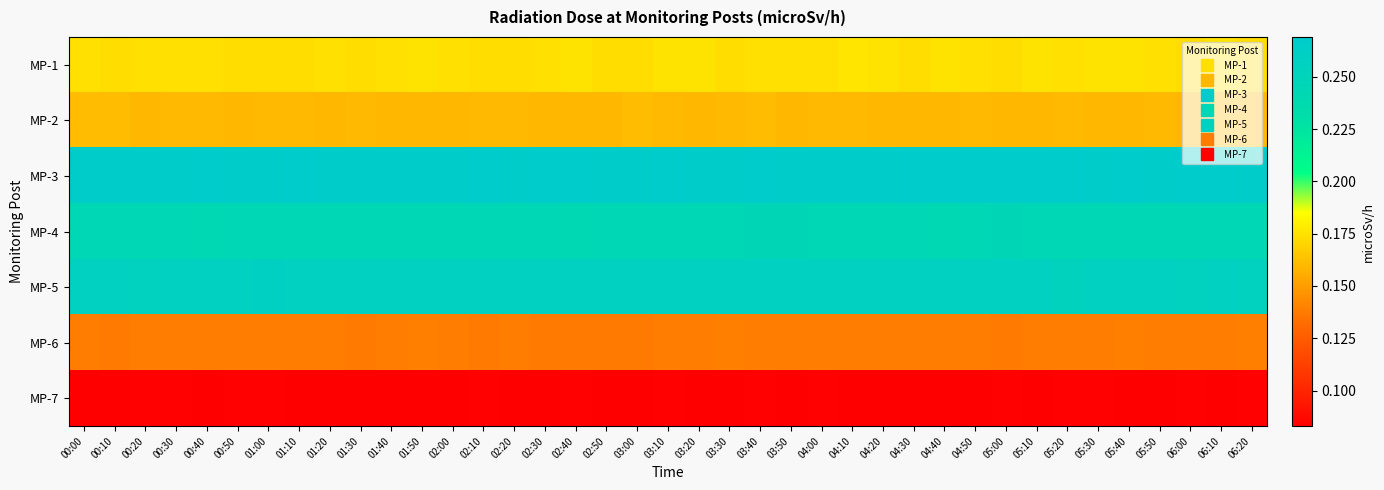

Reading right to left, list all the values displayed in this chart.

MP-1: 06:20=0.2	06:10=0.2	06:00=0.2	05:50=0.2	05:40=0.2	05:30=0.2	05:20=0.2	05:10=0.2	05:00=0.2	04:50=0.2	04:40=0.2	04:30=0.2	04:20=0.2	04:10=0.2	04:00=0.2	03:50=0.2	03:40=0.2	03:30=0.2	03:20=0.2	03:10=0.2	03:00=0.2	02:50=0.2	02:40=0.2	02:30=0.2	02:20=0.2	02:10=0.2	02:00=0.2	01:50=0.2	01:40=0.2	01:30=0.2	01:20=0.2	01:10=0.2	01:00=0.2	00:50=0.2	00:40=0.2	00:30=0.2	00:20=0.2	00:10=0.2	00:00=0.2
MP-2: 06:20=0.2	06:10=0.2	06:00=0.2	05:50=0.2	05:40=0.2	05:30=0.2	05:20=0.2	05:10=0.2	05:00=0.2	04:50=0.2	04:40=0.2	04:30=0.2	04:20=0.2	04:10=0.2	04:00=0.2	03:50=0.2	03:40=0.2	03:30=0.2	03:20=0.2	03:10=0.2	03:00=0.2	02:50=0.2	02:40=0.2	02:30=0.2	02:20=0.2	02:10=0.2	02:00=0.2	01:50=0.2	01:40=0.2	01:30=0.2	01:20=0.2	01:10=0.2	01:00=0.2	00:50=0.2	00:40=0.2	00:30=0.2	00:20=0.2	00:10=0.2	00:00=0.2
MP-3: 06:20=0.3	06:10=0.3	06:00=0.3	05:50=0.3	05:40=0.3	05:30=0.3	05:20=0.3	05:10=0.3	05:00=0.3	04:50=0.3	04:40=0.3	04:30=0.3	04:20=0.3	04:10=0.3	04:00=0.3	03:50=0.3	03:40=0.3	03:30=0.3	03:20=0.3	03:10=0.3	03:00=0.3	02:50=0.3	02:40=0.3	02:30=0.3	02:20=0.3	02:10=0.3	02:00=0.3	01:50=0.3	01:40=0.3	01:30=0.3	01:20=0.3	01:10=0.3	01:00=0.3	00:50=0.3	00:40=0.3	00:30=0.3	00:20=0.3	00:10=0.3	00:00=0.3
MP-4: 06:20=0.2	06:10=0.2	06:00=0.2	05:50=0.2	05:40=0.2	05:30=0.2	05:20=0.2	05:10=0.2	05:00=0.2	04:50=0.2	04:40=0.2	04:30=0.2	04:20=0.2	04:10=0.2	04:00=0.2	03:50=0.2	03:40=0.2	03:30=0.2	03:20=0.2	03:10=0.2	03:00=0.2	02:50=0.2	02:40=0.2	02:30=0.2	02:20=0.2	02:10=0.2	02:00=0.2	01:50=0.2	01:40=0.2	01:30=0.2	01:20=0.2	01:10=0.2	01:00=0.2	00:50=0.2	00:40=0.2	00:30=0.2	00:20=0.2	00:10=0.2	00:00=0.2
MP-5: 06:20=0.3	06:10=0.3	06:00=0.3	05:50=0.3	05:40=0.3	05:30=0.3	05:20=0.3	05:10=0.3	05:00=0.3	04:50=0.3	04:40=0.3	04:30=0.3	04:20=0.3	04:10=0.3	04:00=0.3	03:50=0.3	03:40=0.3	03:30=0.3	03:20=0.3	03:10=0.3	03:00=0.3	02:50=0.3	02:40=0.3	02:30=0.3	02:20=0.3	02:10=0.3	02:00=0.3	01:50=0.3	01:40=0.3	01:30=0.3	01:20=0.3	01:10=0.3	01:00=0.3	00:50=0.3	00:40=0.3	00:30=0.3	00:20=0.3	00:10=0.3	00:00=0.3
MP-6: 06:20=0.1	06:10=0.1	06:00=0.1	05:50=0.1	05:40=0.1	05:30=0.1	05:20=0.1	05:10=0.1	05:00=0.1	04:50=0.1	04:40=0.1	04:30=0.1	04:20=0.1	04:10=0.1	04:00=0.1	03:50=0.1	03:40=0.1	03:30=0.1	03:20=0.1	03:10=0.1	03:00=0.1	02:50=0.1	02:40=0.1	02:30=0.1	02:20=0.1	02:10=0.1	02:00=0.1	01:50=0.1	01:40=0.1	01:30=0.1	01:20=0.1	01:10=0.1	01:00=0.1	00:50=0.1	00:40=0.1	00:30=0.1	00:20=0.1	00:10=0.1	00:00=0.1
MP-7: 06:20=0.1	06:10=0.1	06:00=0.1	05:50=0.1	05:40=0.1	05:30=0.1	05:20=0.1	05:10=0.1	05:00=0.1	04:50=0.1	04:40=0.1	04:30=0.1	04:20=0.1	04:10=0.1	04:00=0.1	03:50=0.1	03:40=0.1	03:30=0.1	03:20=0.1	03:10=0.1	03:00=0.1	02:50=0.1	02:40=0.1	02:30=0.1	02:20=0.1	02:10=0.1	02:00=0.1	01:50=0.1	01:40=0.1	01:30=0.1	01:20=0.1	01:10=0.1	01:00=0.1	00:50=0.1	00:40=0.1	00:30=0.1	00:20=0.1	00:10=0.1	00:00=0.1